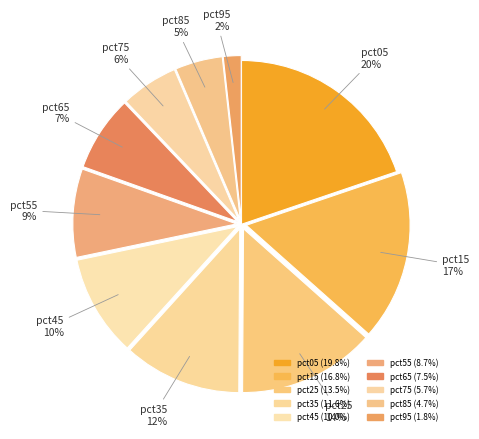

How many segments does this pie chart have?

10